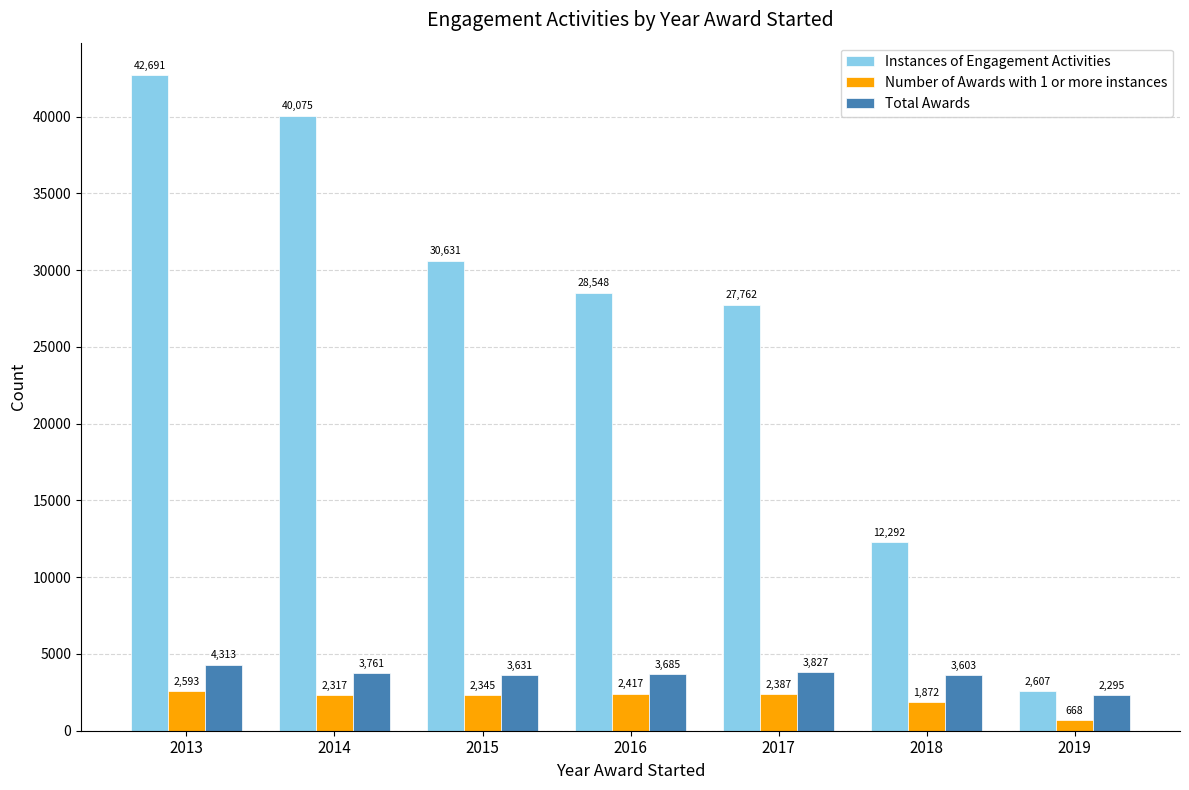

Rank the series at 2014 from highest to lowest value.

Instances of Engagement Activities, Total Awards, Number of Awards with 1 or more instances